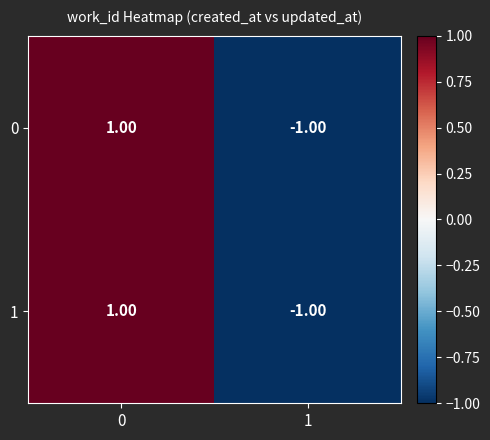

Rank the categories by 1 value from lowest to highest.

1, 0